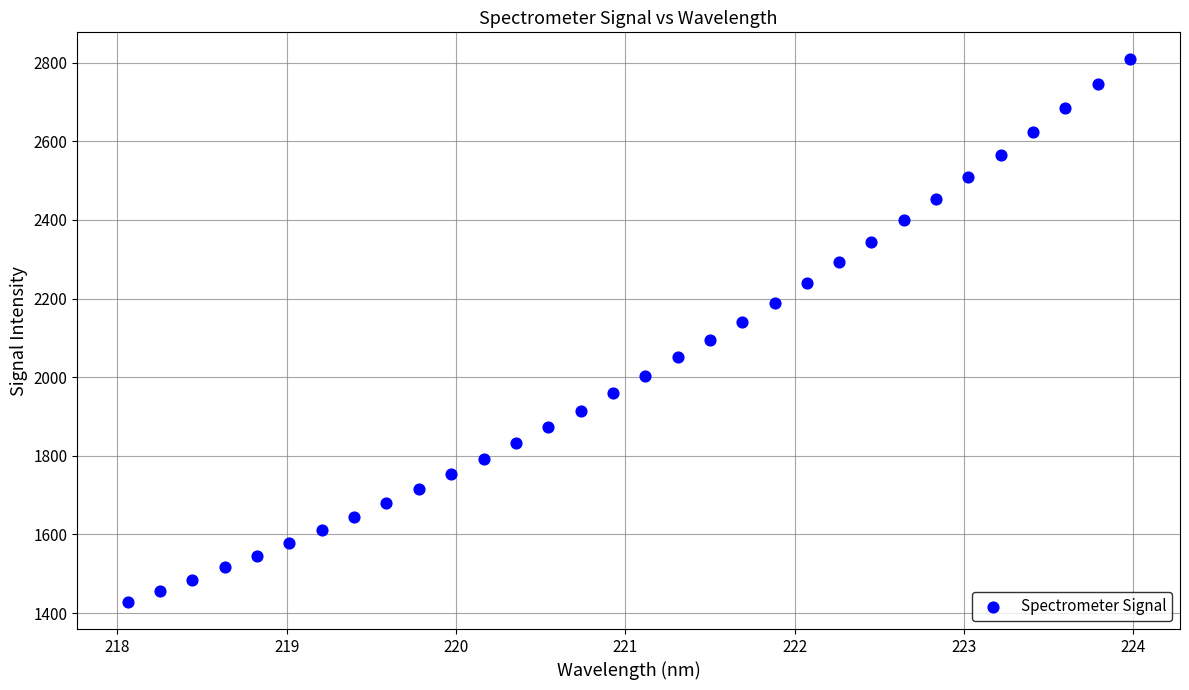

What is the range of Y values (max minus min)?

1379.9